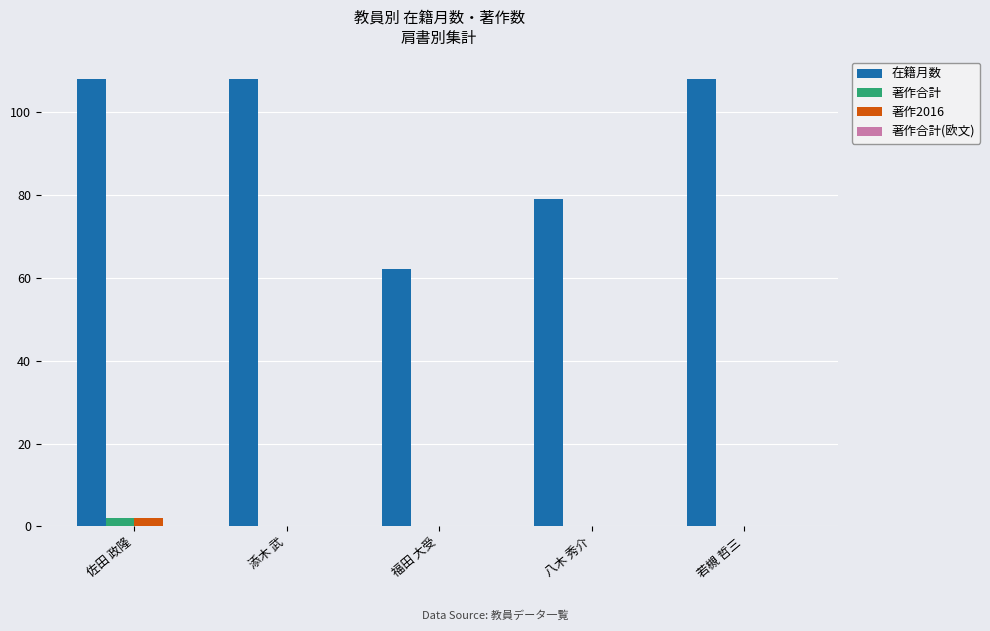

Is the value of 著作合計 at 八木 秀介 greater than the value of 在籍月数 at 若槻 哲三?

No